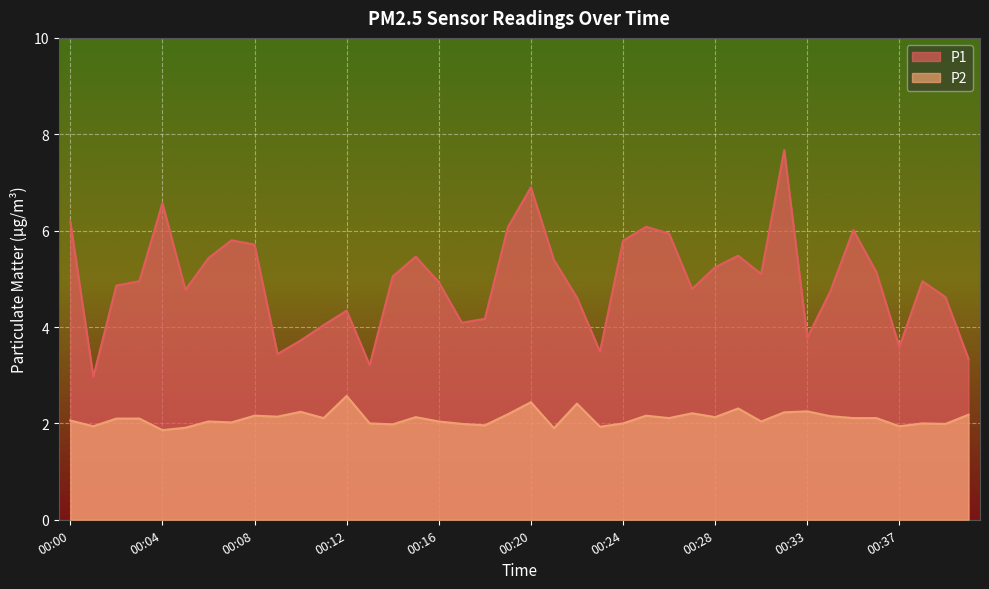

What are all the series names shown in the legend?

P1, P2